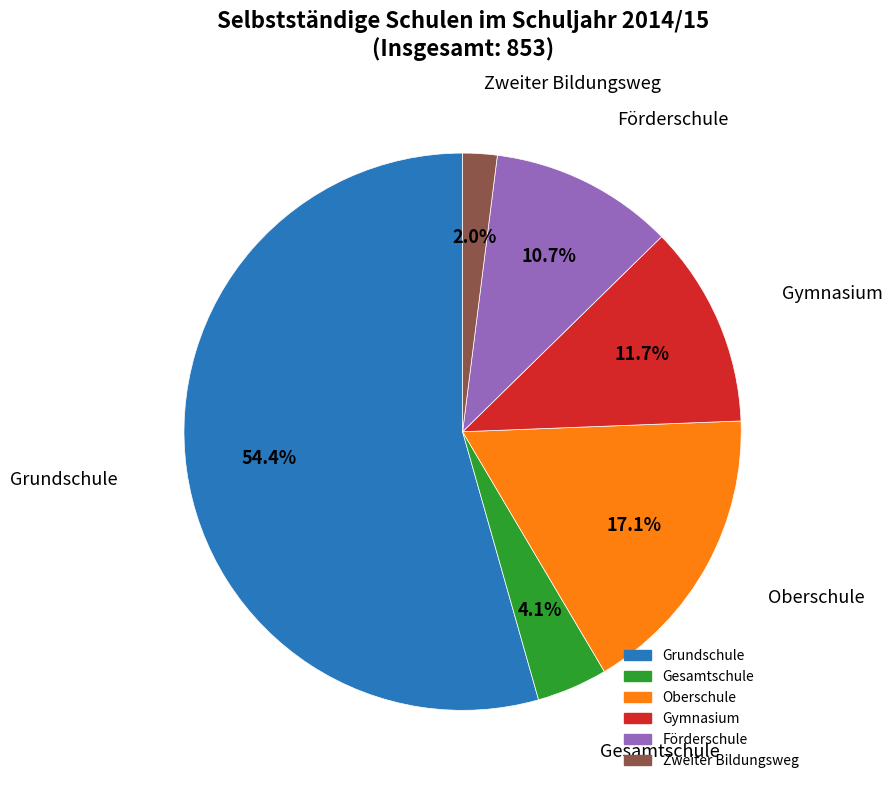

Approximately how many times larger is the value at Oberschule compared to Gesamtschule?

4.2